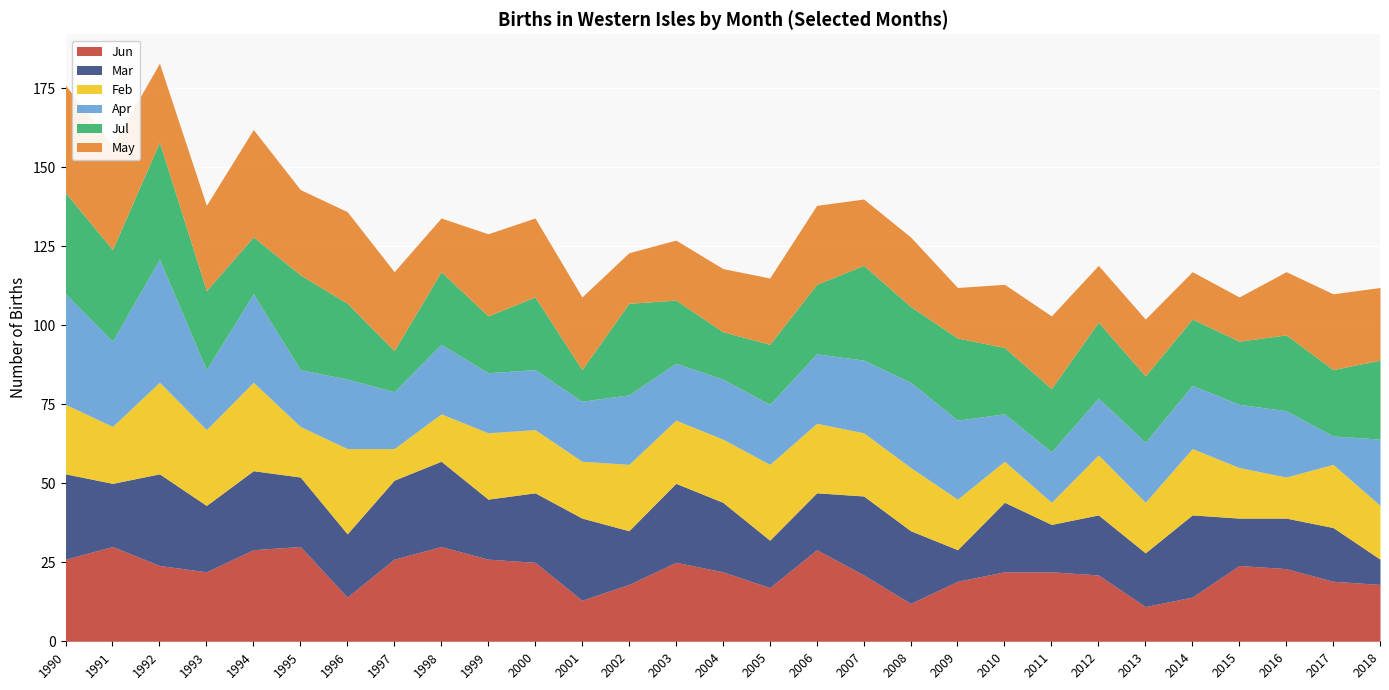

Rank the series at 2006 from lowest to highest value.

Mar, Feb, Apr, Jul, May, Jun